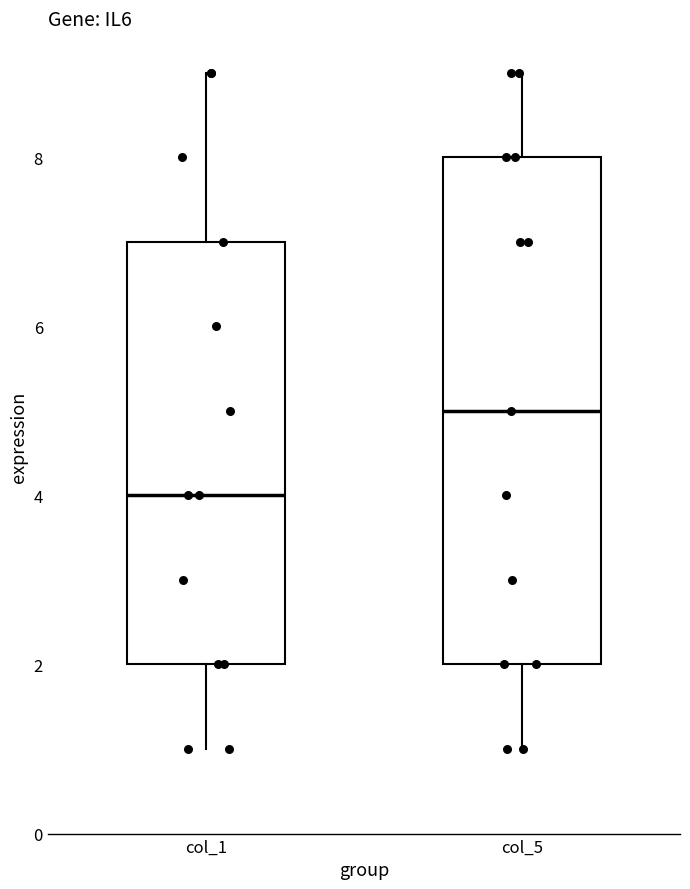

Which box has the lowest median line?

col_1